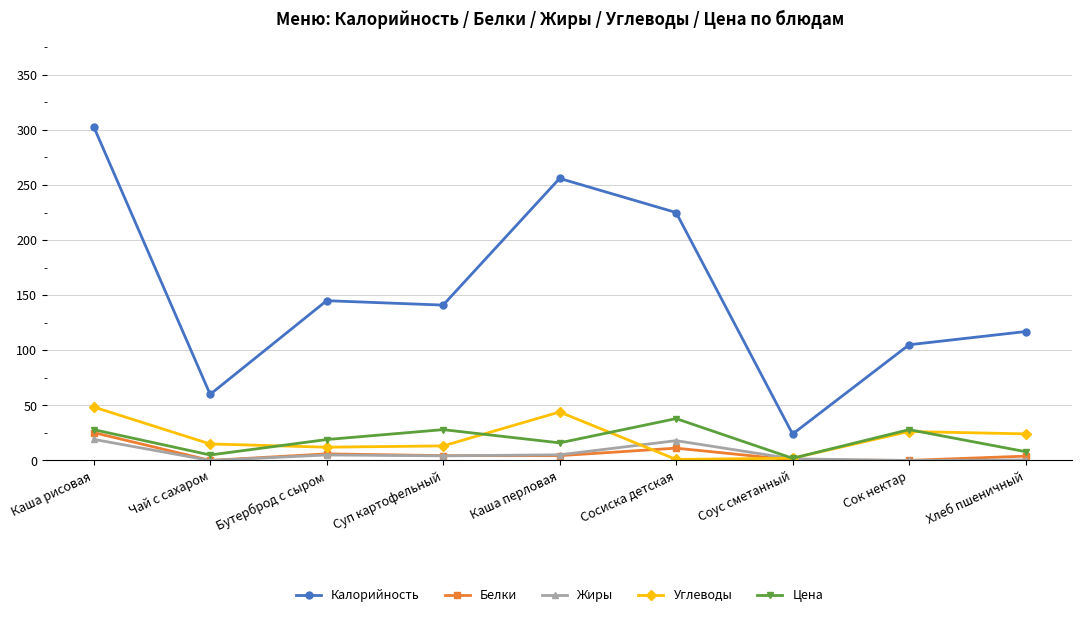

How many interior local valleys does the Цена series have?

3